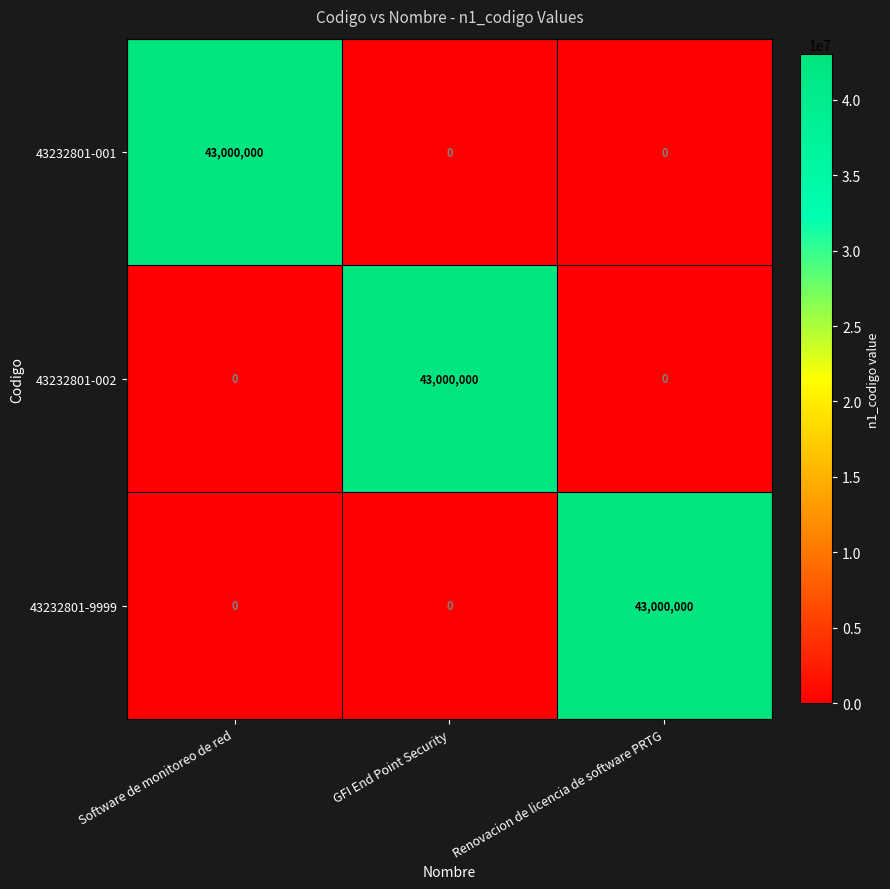

What is the maximum value shown in the chart?

43000000